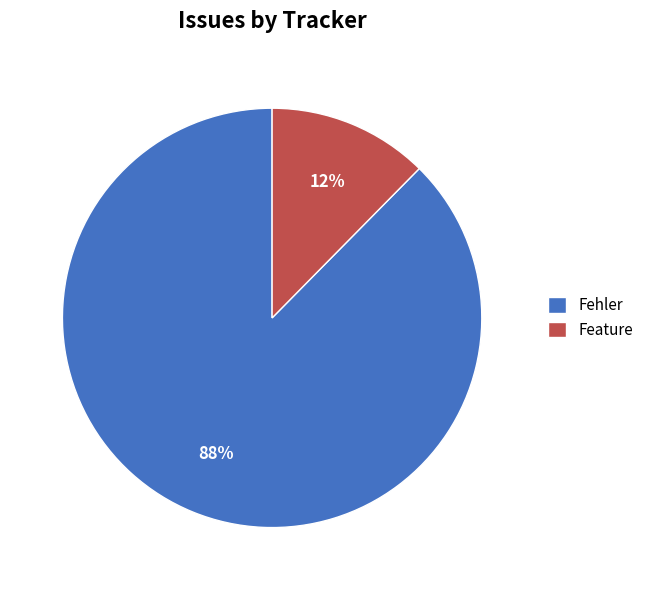

To the nearest percent, what is the combined percentage of Feature and Fehler?

100%